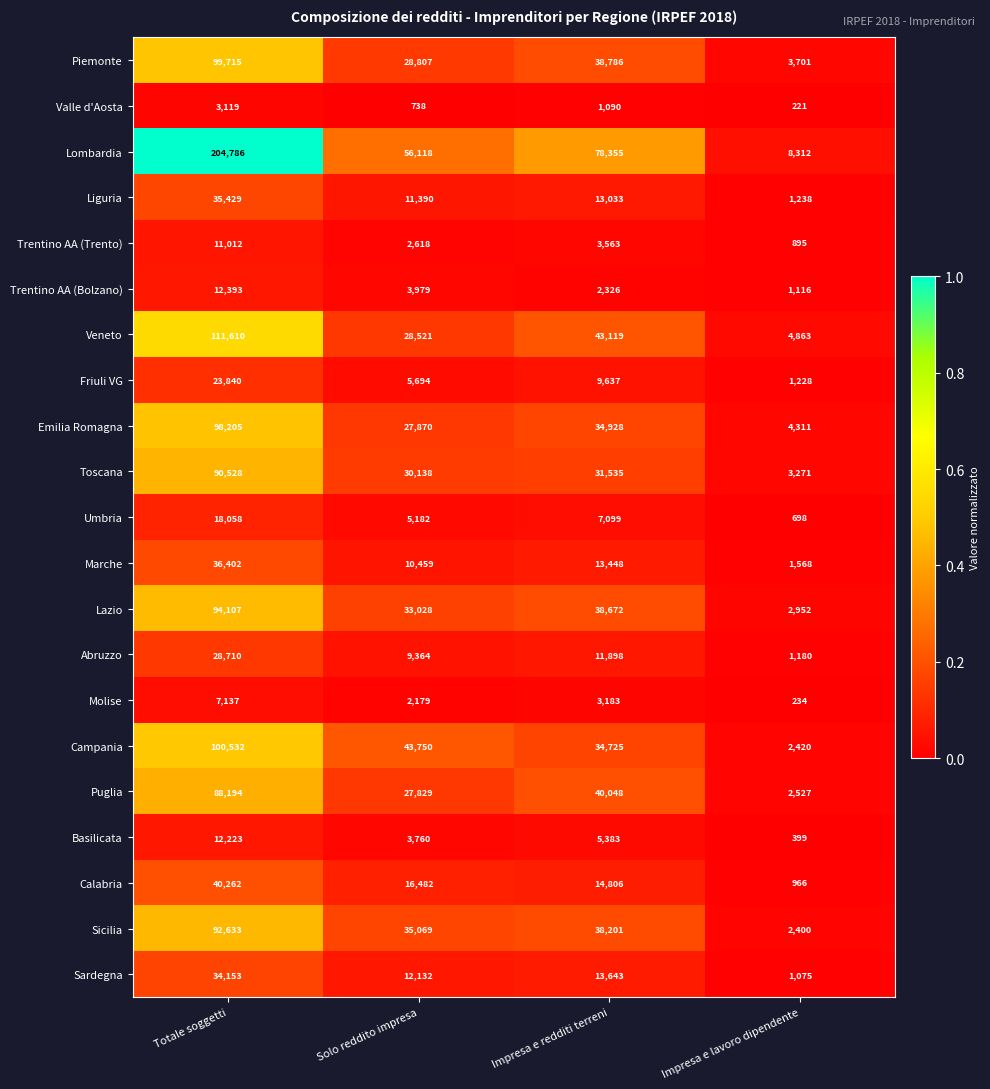

What is the total value across all series at Totale soggetti?

1243048